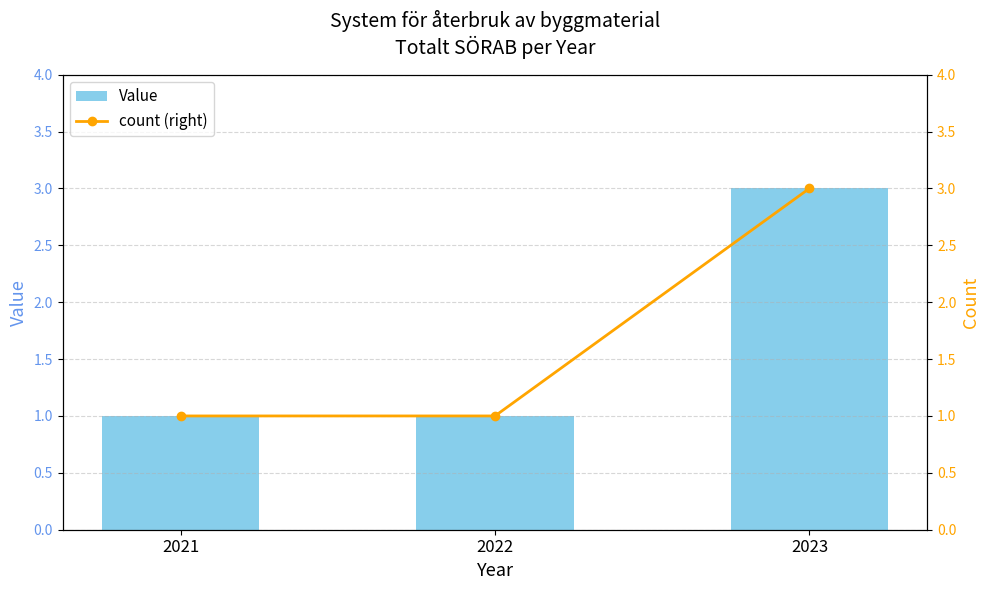

Reading left to right, what are all the values shown in this chart?

Value: 2021=1	2022=1	2023=3
count (right): 2021=1	2022=1	2023=3